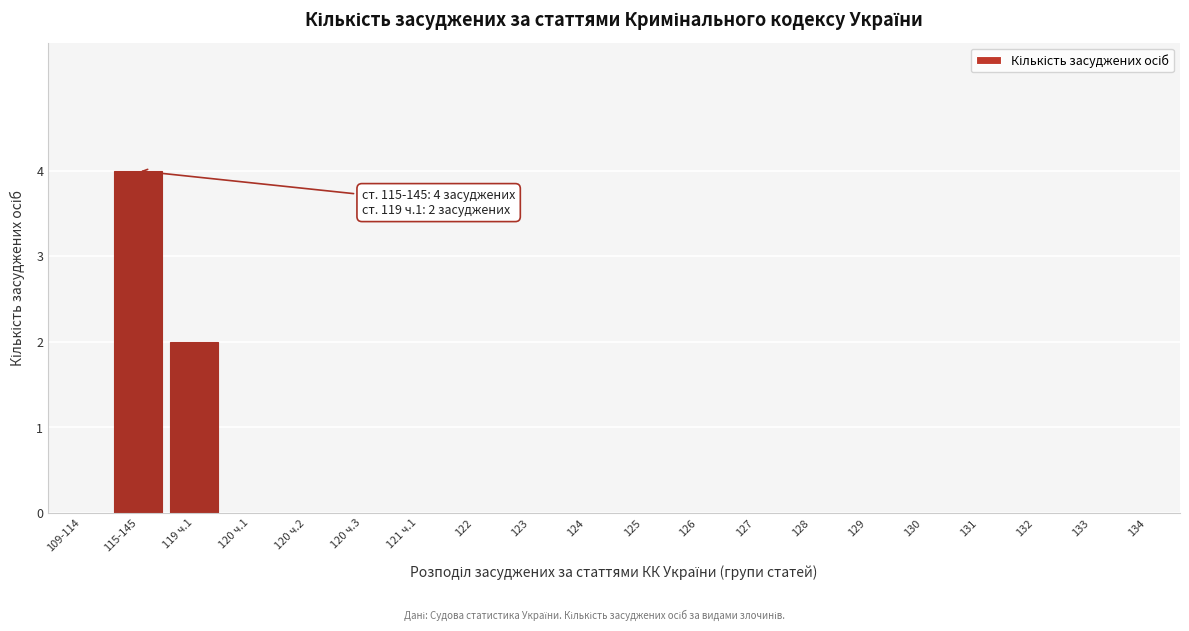

Reading left to right, extract all data points from this chart.

109-114=0	115-145=4	119 ч.1=2	120 ч.1=0	120 ч.2=0	120 ч.3=0	121 ч.1=0	122=0	123=0	124=0	125=0	126=0	127=0	128=0	129=0	130=0	131=0	132=0	133=0	134=0